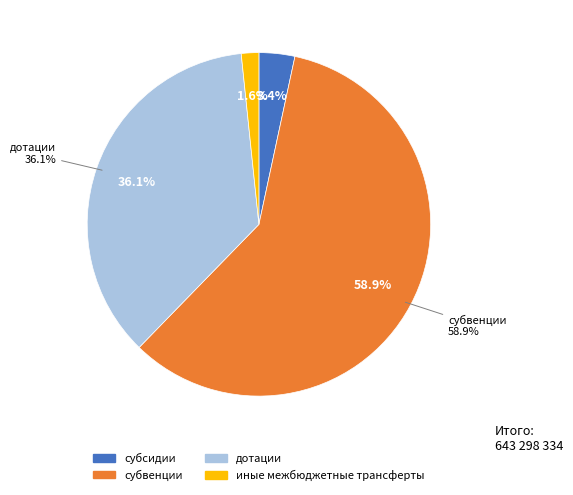

Is it true that дотации is 22% of the pie?

False